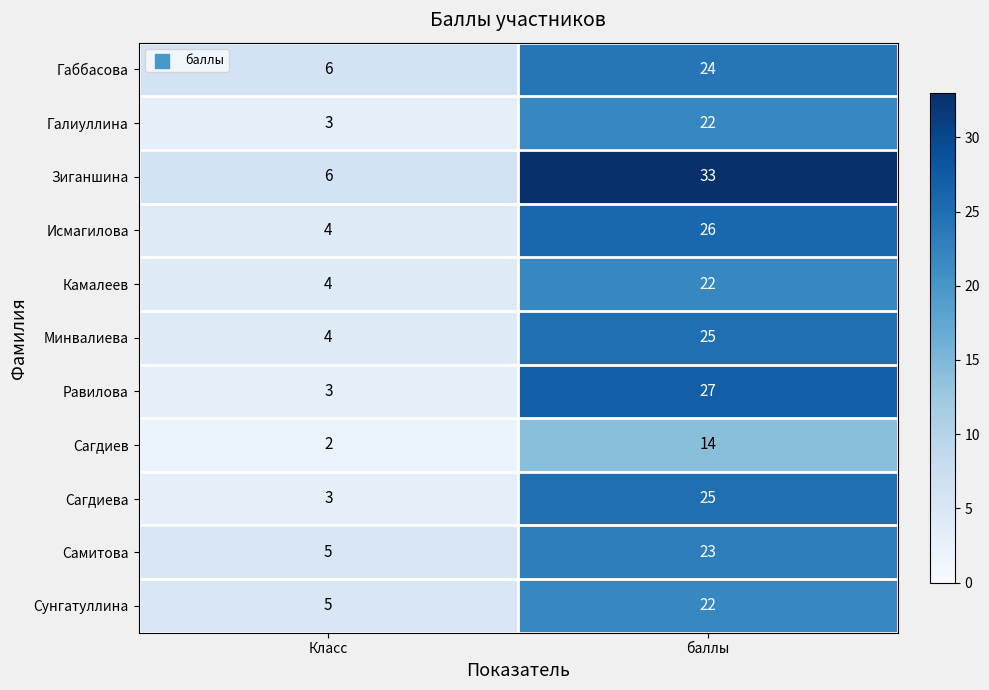

Reading right to left, list all the values displayed in this chart.

Габбасова: 24	6
Галиуллина: 22	3
Зиганшина: 33	6
Исмагилова: 26	4
Камалеев: 22	4
Минвалиева: 25	4
Равилова: 27	3
Сагдиев: 14	2
Сагдиева: 25	3
Самитова: 23	5
Сунгатуллина: 22	5